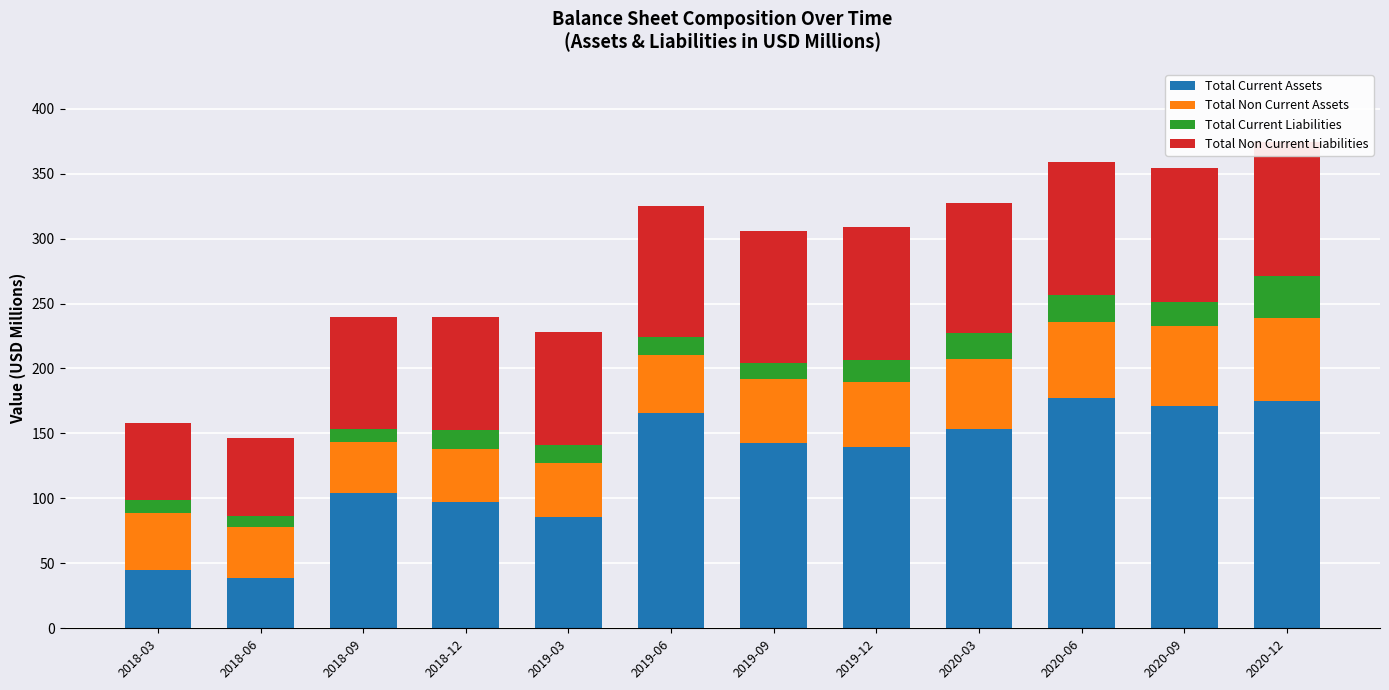

Reading left to right, transcribe all the data shown in this chart.

Total Current Assets: 2018-03=44.5	2018-06=38.3	2018-09=103.9	2018-12=97.3	2019-03=85.8	2019-06=165.5	2019-09=143.0	2019-12=139.5	2020-03=153.7	2020-06=177.3	2020-09=171.4	2020-12=174.8
Total Non Current Assets: 2018-03=44.3	2018-06=39.8	2018-09=39.4	2018-12=40.5	2019-03=41.3	2019-06=45.0	2019-09=48.6	2019-12=50.4	2020-03=53.9	2020-06=58.4	2020-09=61.5	2020-12=63.9
Total Current Liabilities: 2018-03=9.6	2018-06=8.3	2018-09=10.1	2018-12=15.2	2019-03=14.0	2019-06=13.9	2019-09=12.9	2019-12=16.5	2020-03=19.9	2020-06=21.2	2020-09=18.2	2020-12=32.3
Total Non Current Liabilities: 2018-03=59.5	2018-06=59.7	2018-09=86.2	2018-12=86.5	2019-03=86.9	2019-06=100.3	2019-09=101.8	2019-12=102.1	2020-03=99.5	2020-06=102.0	2020-09=103.0	2020-12=103.5